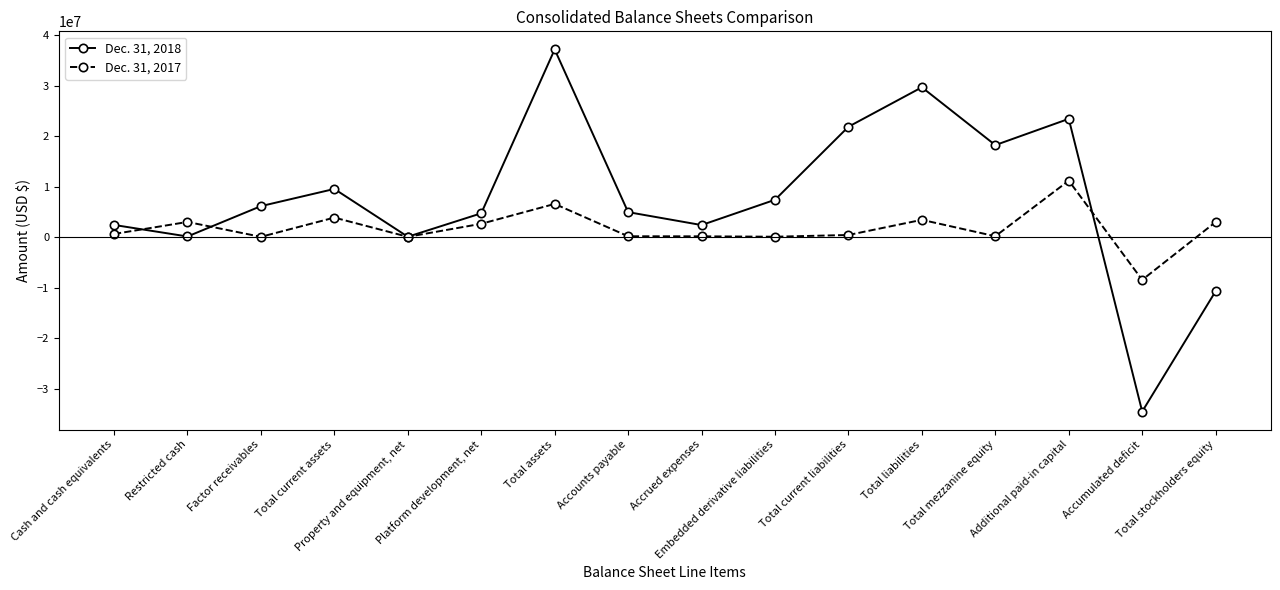

At which category is the sum across all series the highest?

Total assets